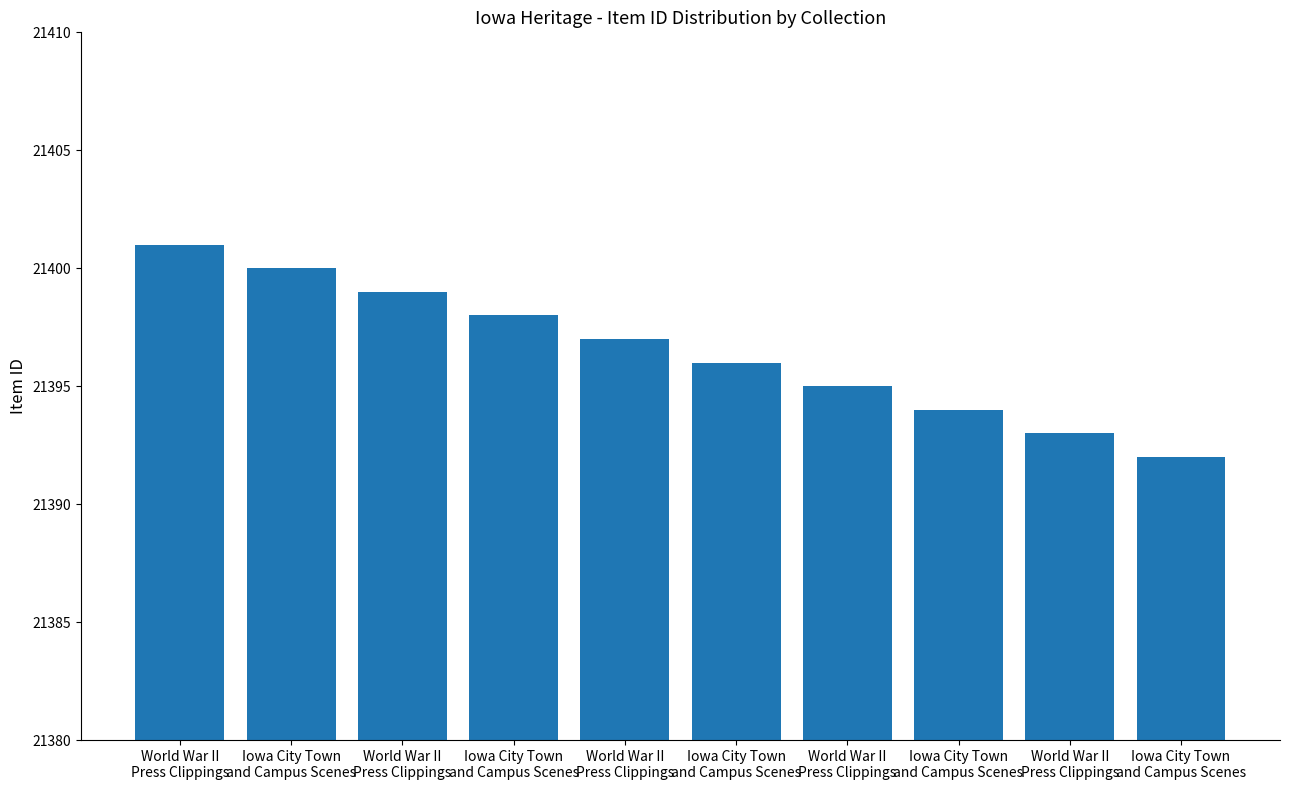

How many bars are there in total?

10